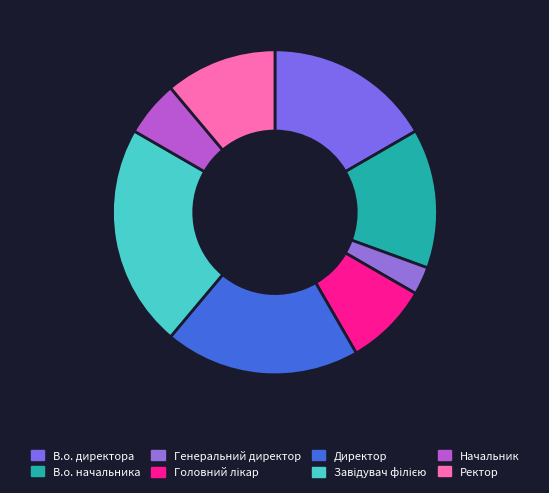

How many segments does this pie chart have?

8